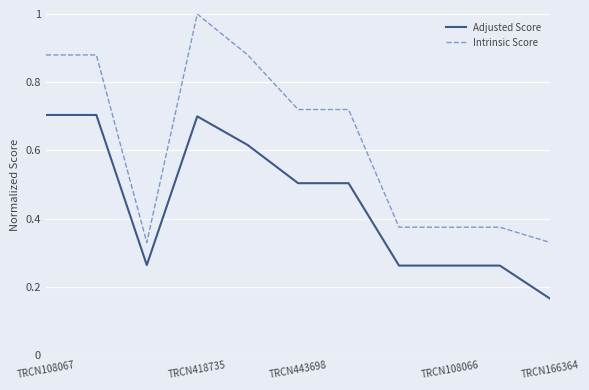

True or false: Adjusted Score and Intrinsic Score cross at least once.

False